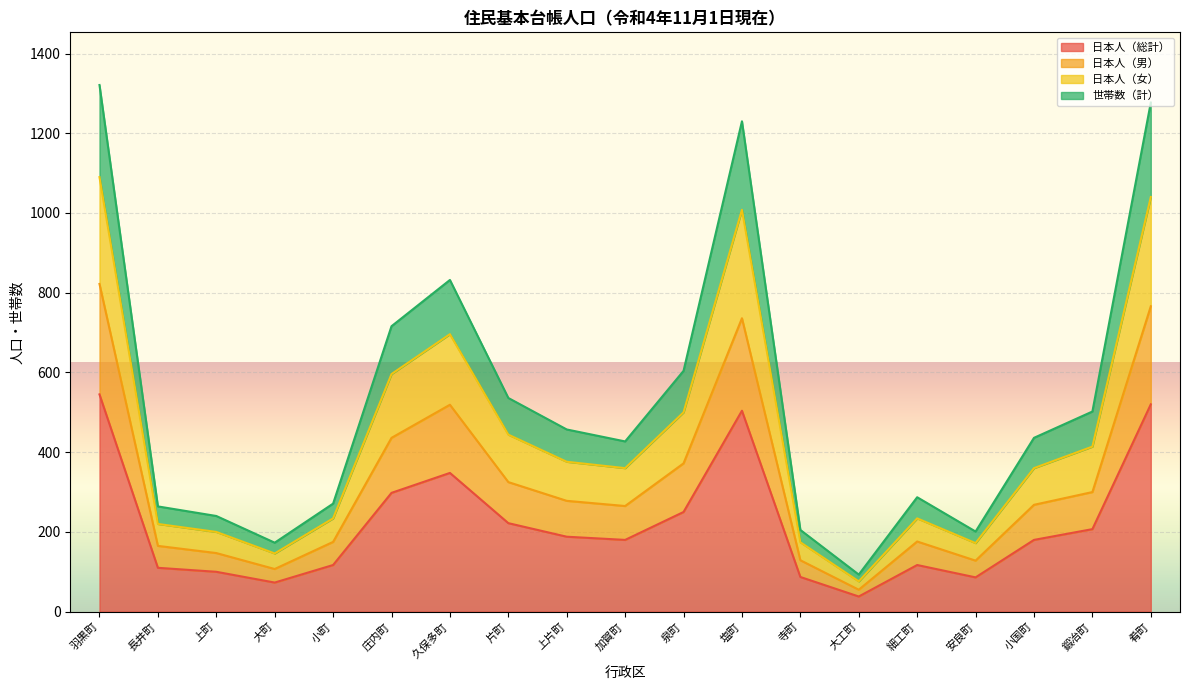

What is the total value across all series at 寺町?

205